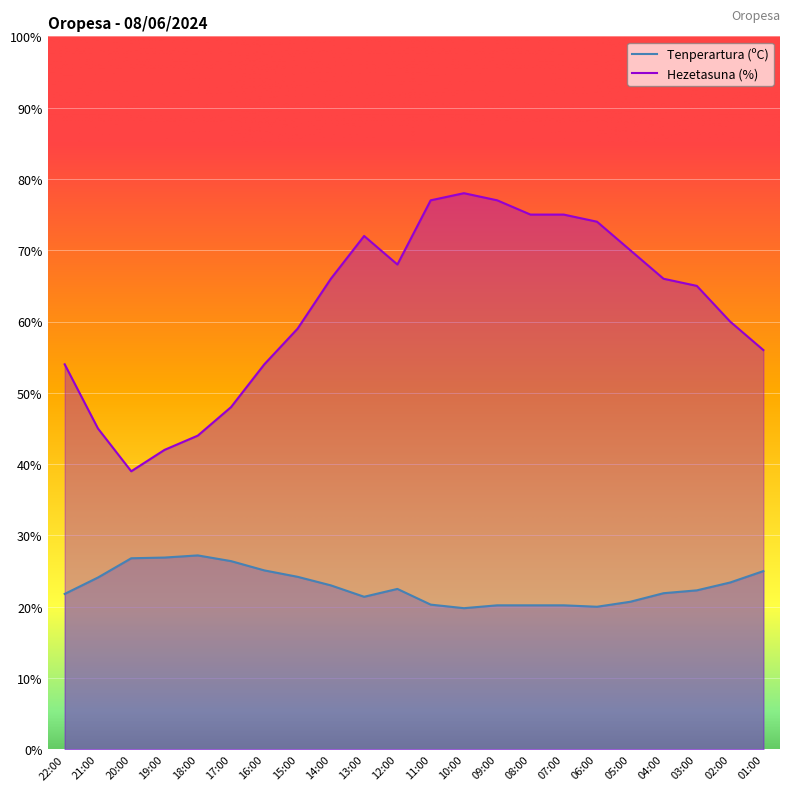

Reading left to right, transcribe all the data shown in this chart.

Tenperartura (ºC): 21.8	24.1	26.8	26.9	27.2	26.4	25.1	24.2	23.0	21.4	22.5	20.3	19.8	20.2	20.2	20.2	20.0	20.7	21.9	22.3	23.4	25.0
Hezetasuna (%): 54.0	45.0	39.0	42.0	44.0	48.0	54.0	59.0	66.0	72.0	68.0	77.0	78.0	77.0	75.0	75.0	74.0	70.0	66.0	65.0	60.0	56.0